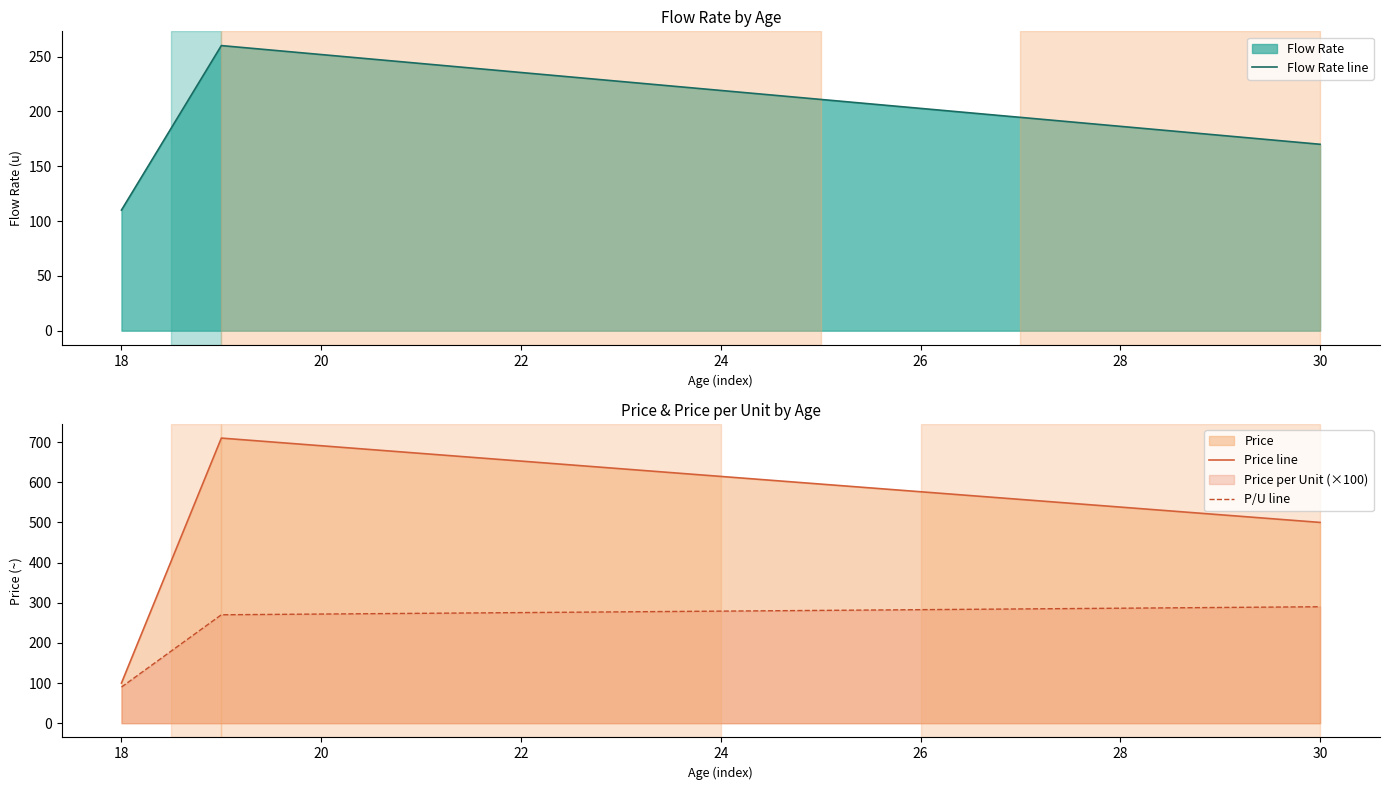

At which label does P/U line reach its minimum?

18